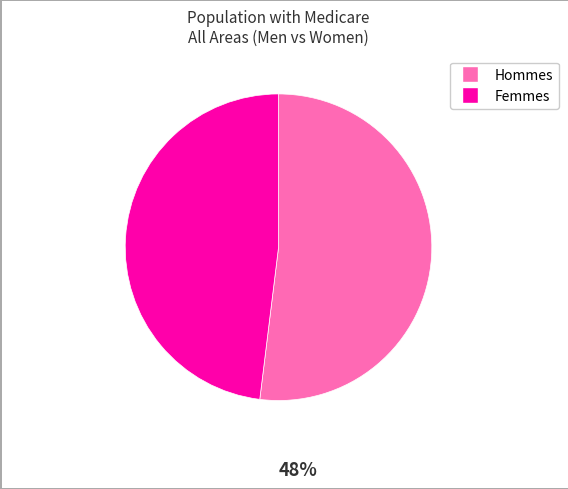

Is there a majority slice in this chart?

Yes